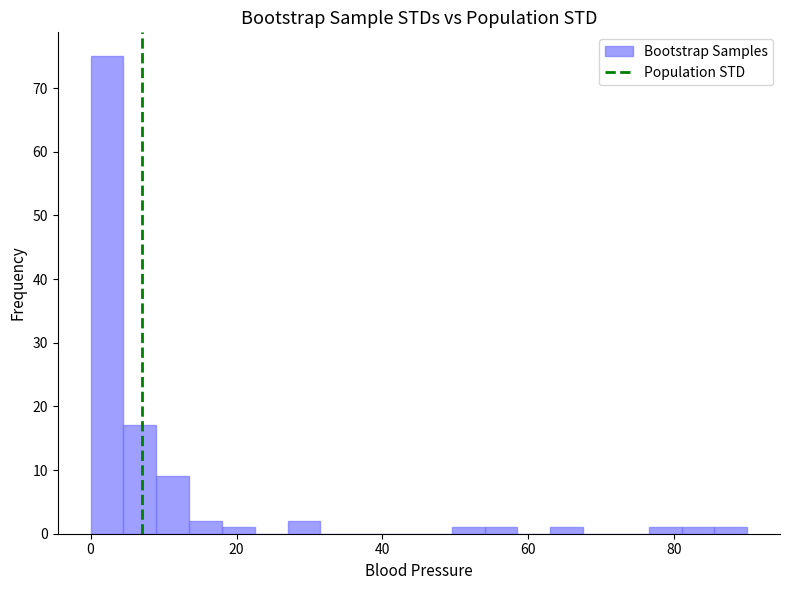

Read against the x-axis, roughly where is the centre of the tallest bar?

2